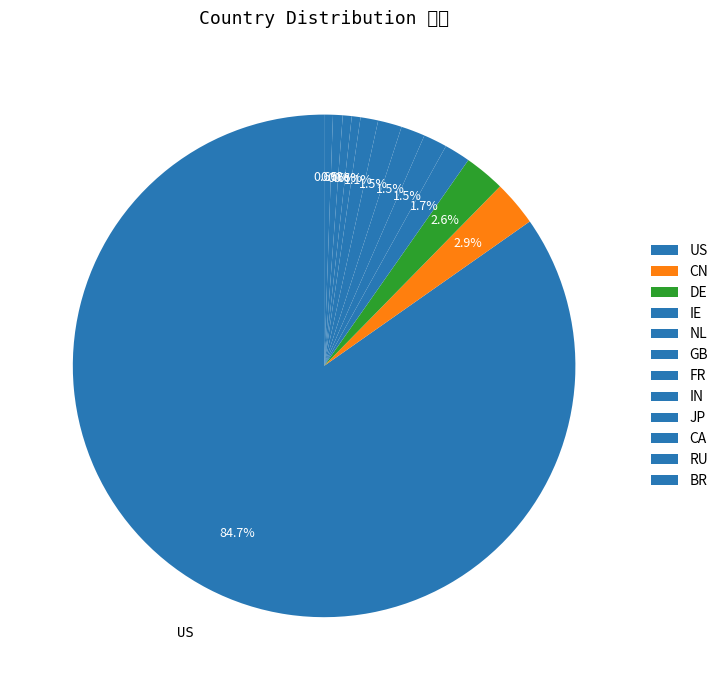

Count the number of slices in the pie.

12